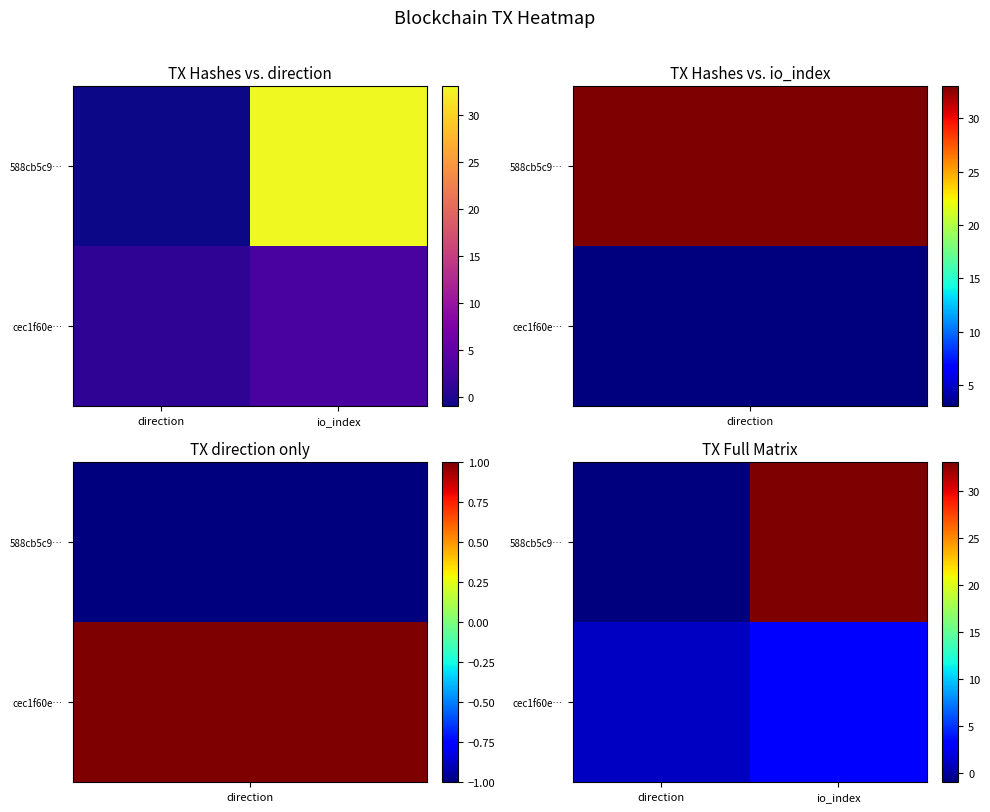

List the labels in order of 588cb5c9… value, largest first.

io_index, direction